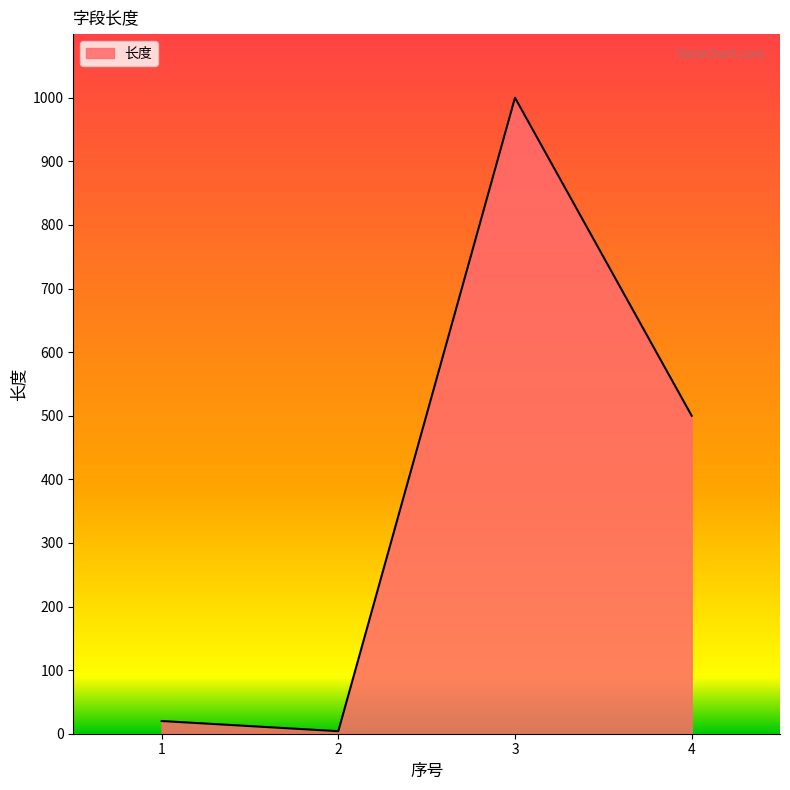

List the labels in order of value, smallest first.

2, 1, 4, 3